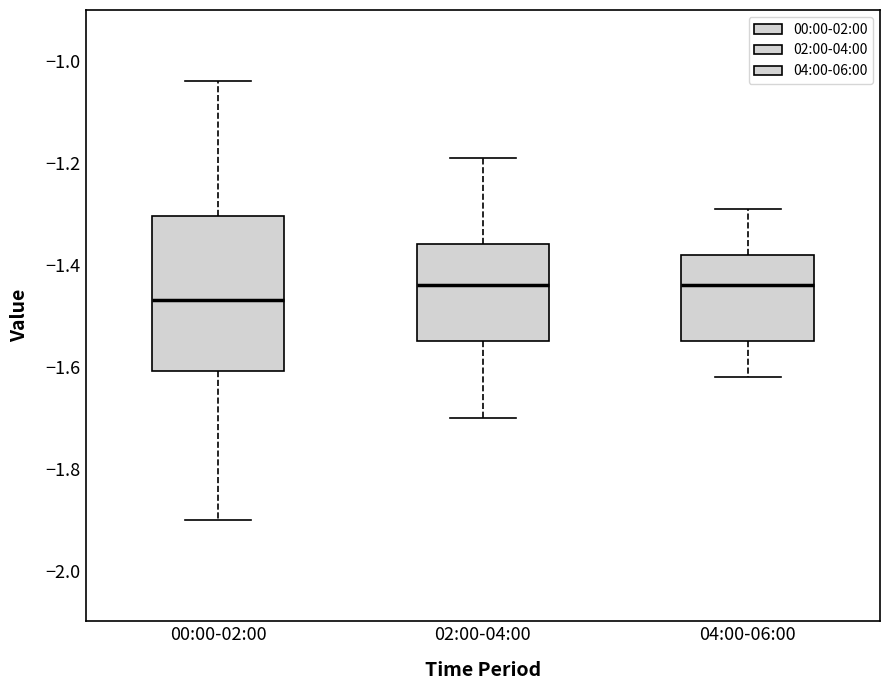

Reading left to right, read every box against the y-axis: the position of its median line, the range the box covers, and the ends of its whiskers. The values are not printed on the chart, so give them approximately, as read against the axis.

00:00-02:00: median -1.46, box -1.60 to -1.30, whiskers -1.90 to -1.04
02:00-04:00: median -1.44, box -1.54 to -1.36, whiskers -1.70 to -1.18
04:00-06:00: median -1.44, box -1.54 to -1.38, whiskers -1.62 to -1.28